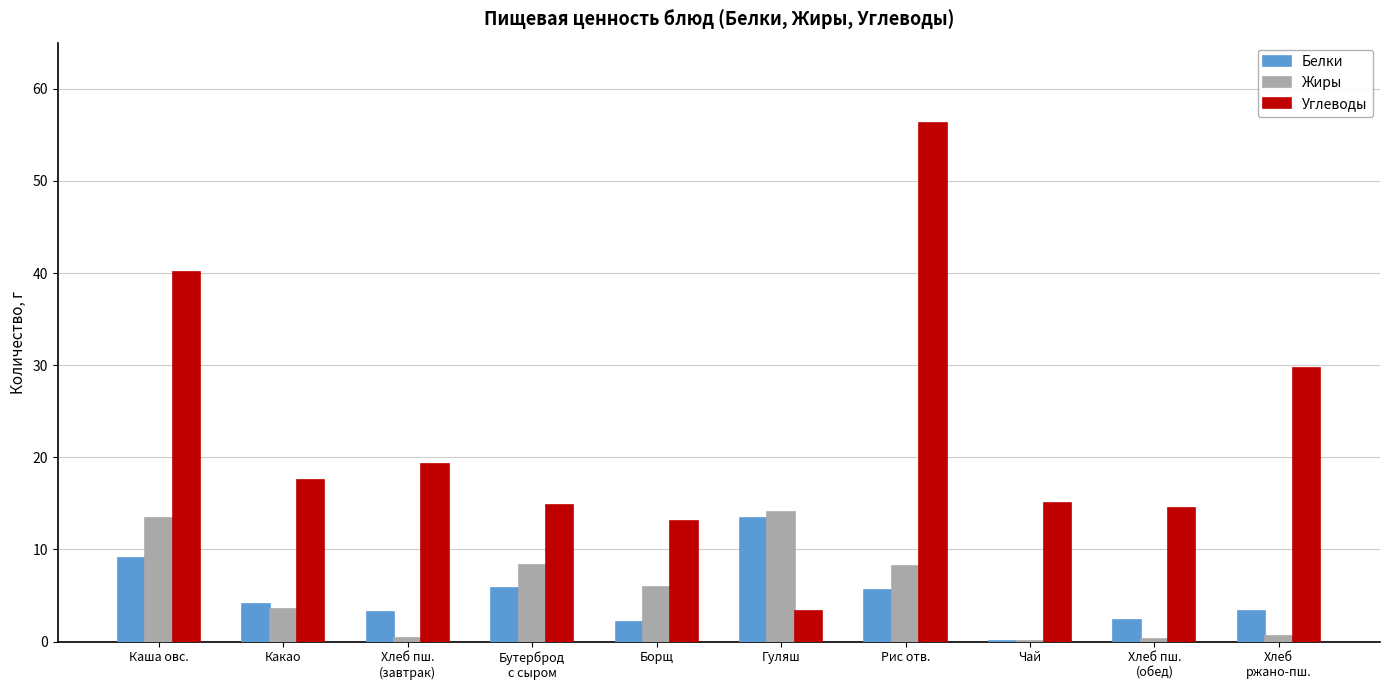

Which category has the highest value in the Углеводы series?

Рис отв.